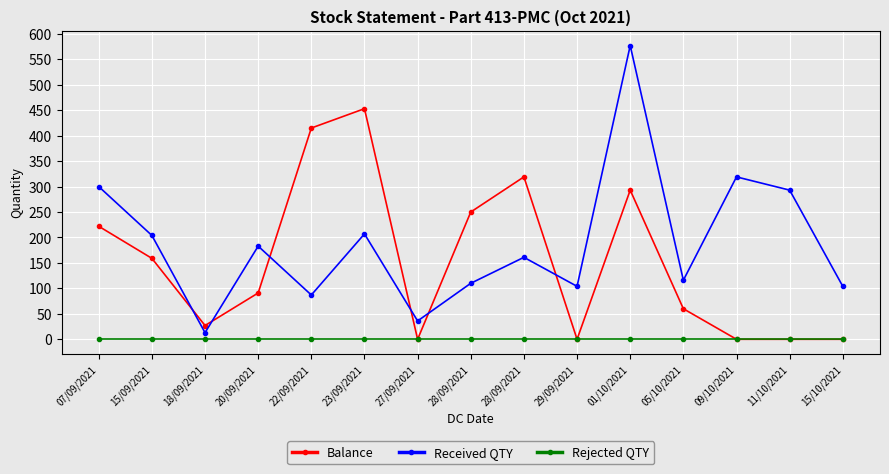

What are all the series names shown in the legend?

Balance, Received QTY, Rejected QTY